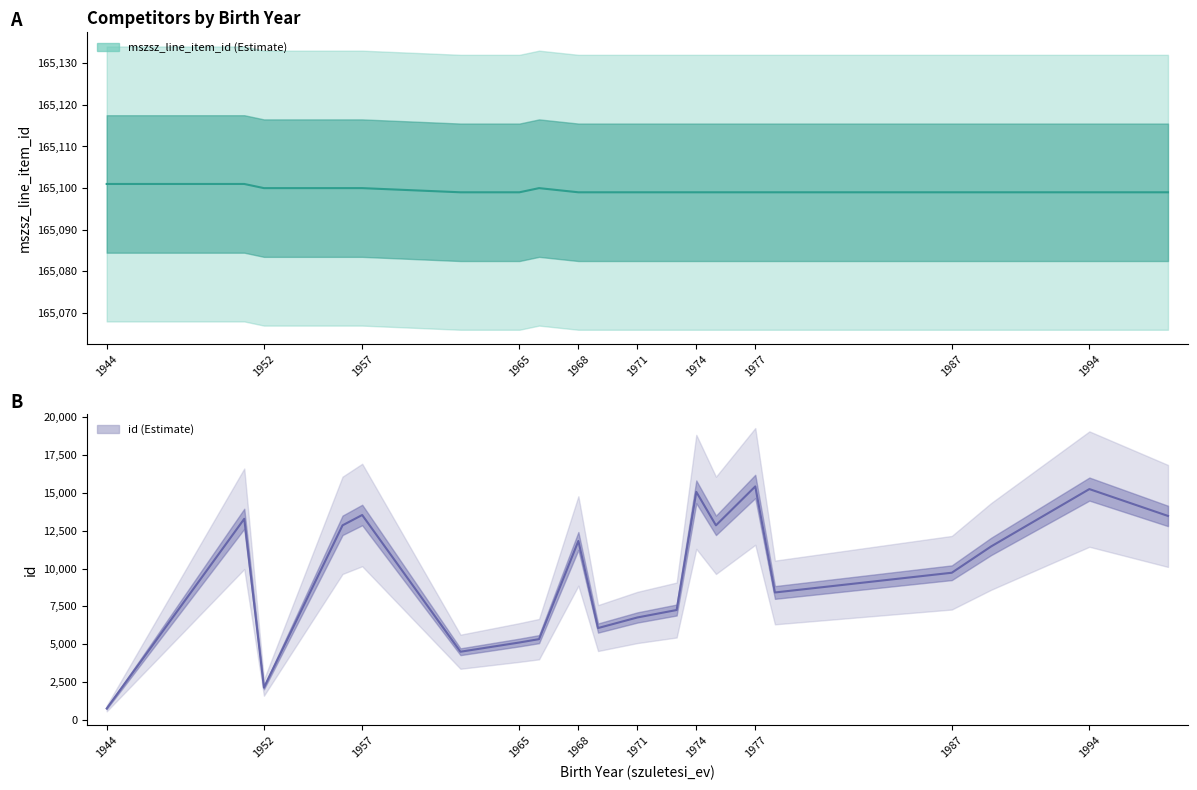

What is the average value of the id series?

9558